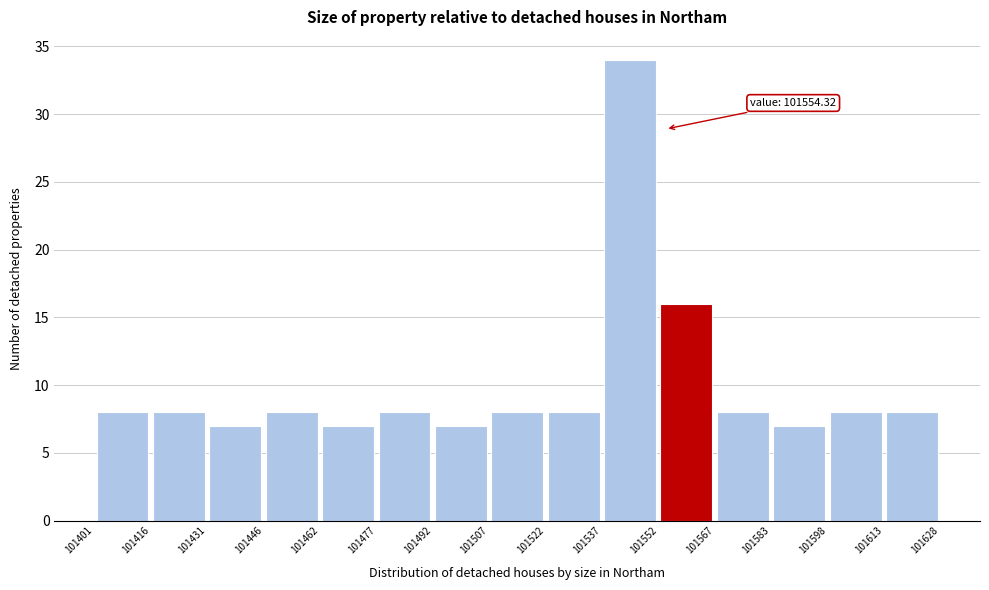

Over which range of the x-axis is the bar tallest?

101537 to 101552